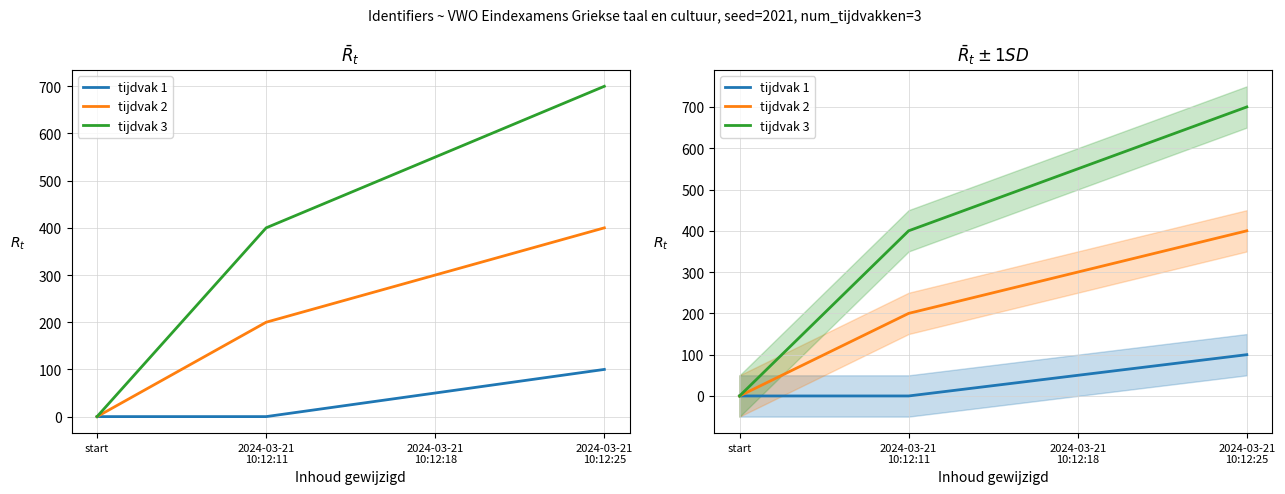

True or false: tijdvak 2 has more than 0 points higher than both neighbors.

False